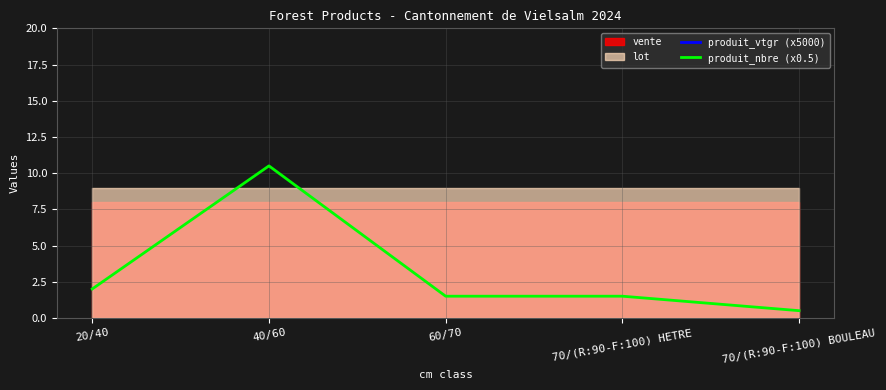

What is the value of the produit_nbre (x0.5) point at the 2nd from the left?

10.5